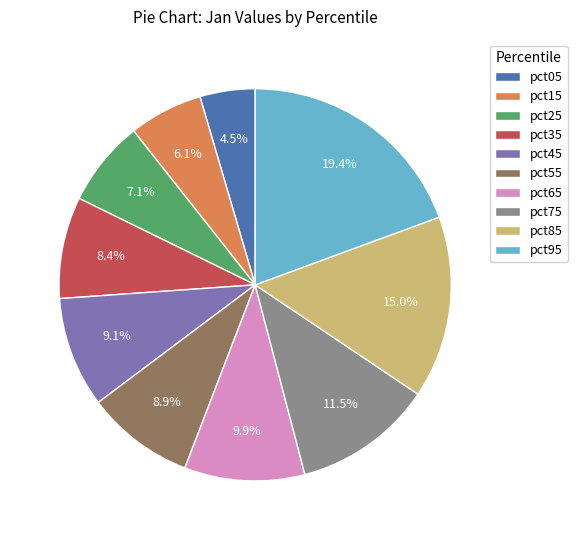

Does pct75 account for over 50% of the chart?

No